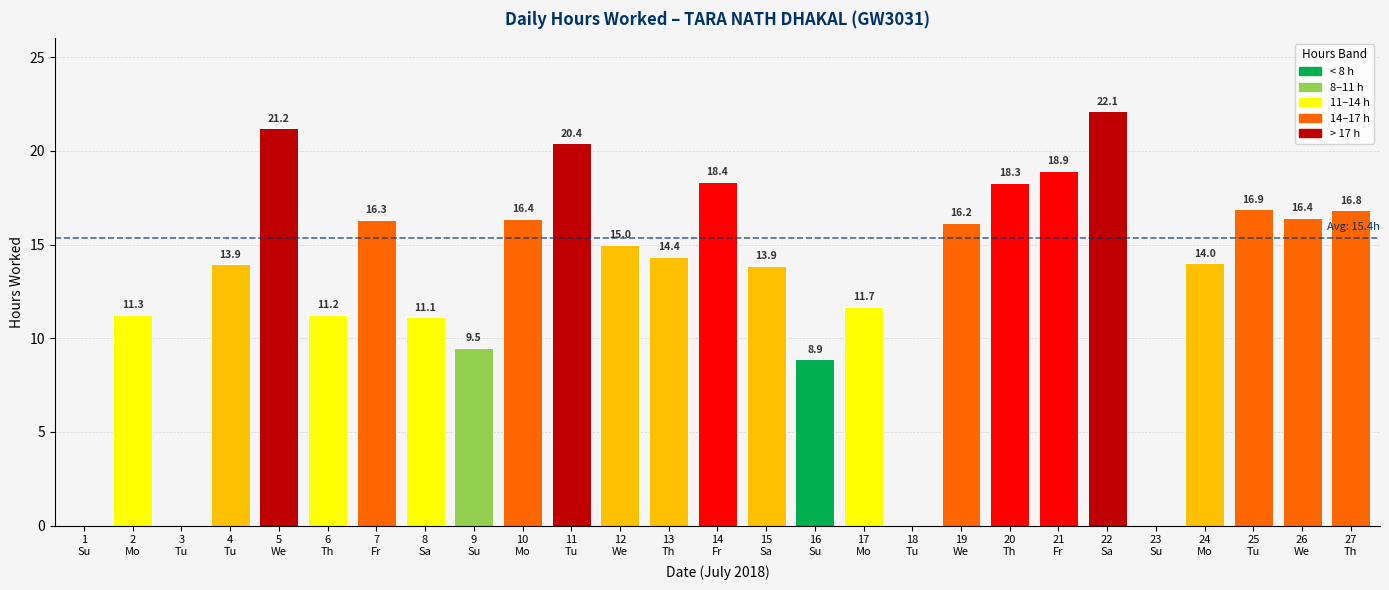

What is the greatest value displayed?

22.1